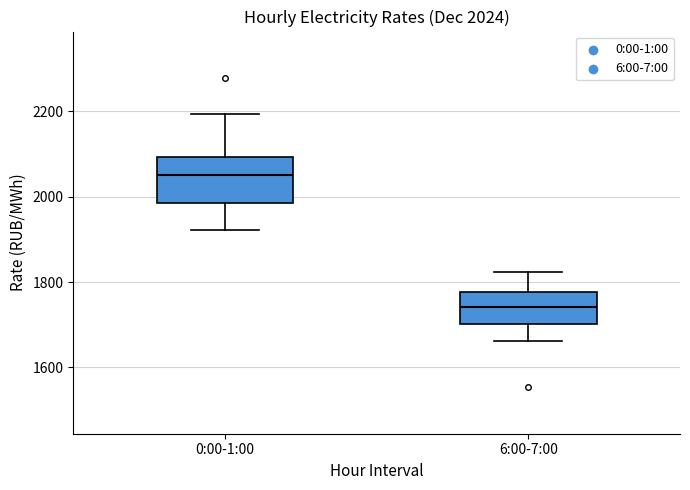

Which box's median line is the highest?

0:00-1:00